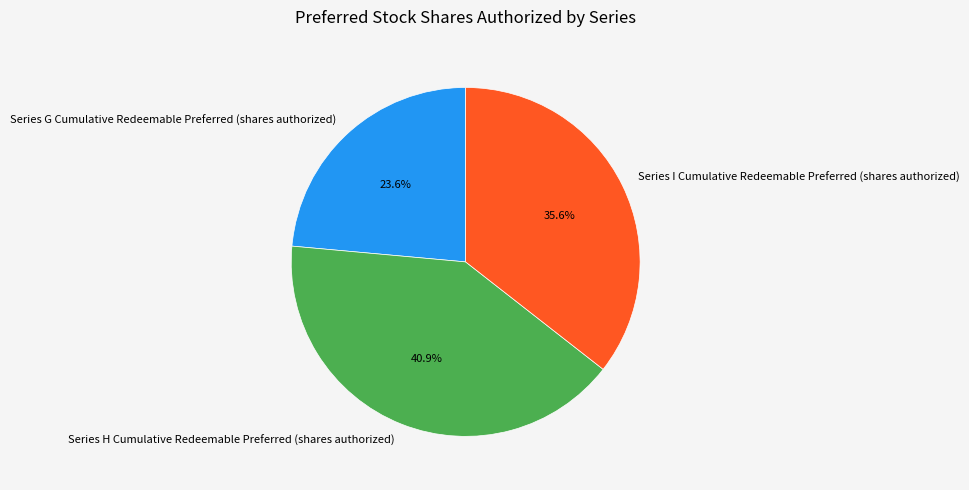

Is it true that Series H Cumulative Redeemable Preferred (shares authorized) is 41% of the pie?

True